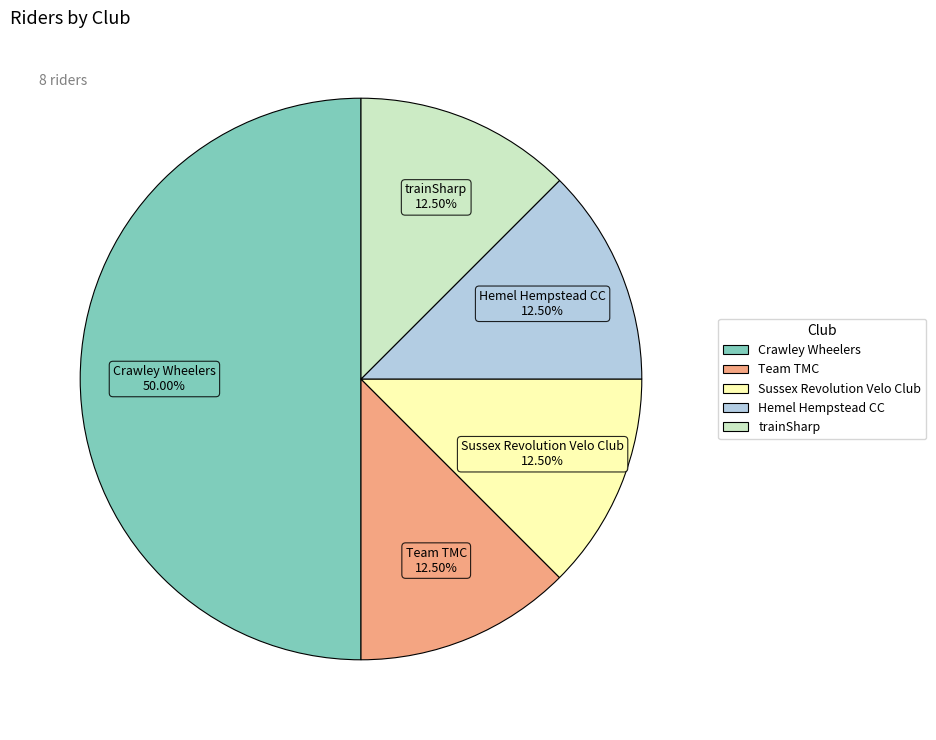

What is the ratio of the value at trainSharp to the value at Hemel Hempstead CC?

1.0